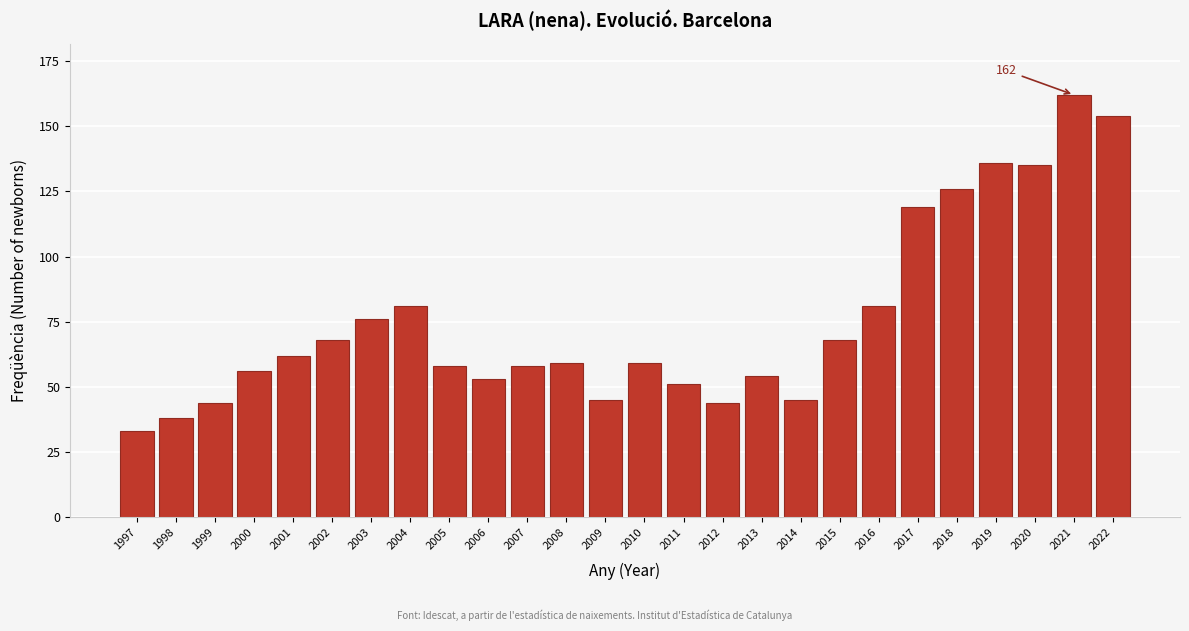

Reading right to left, list all the values displayed in this chart.

2022=154	2021=162	2020=135	2019=136	2018=126	2017=119	2016=81	2015=68	2014=45	2013=54	2012=44	2011=51	2010=59	2009=45	2008=59	2007=58	2006=53	2005=58	2004=81	2003=76	2002=68	2001=62	2000=56	1999=44	1998=38	1997=33